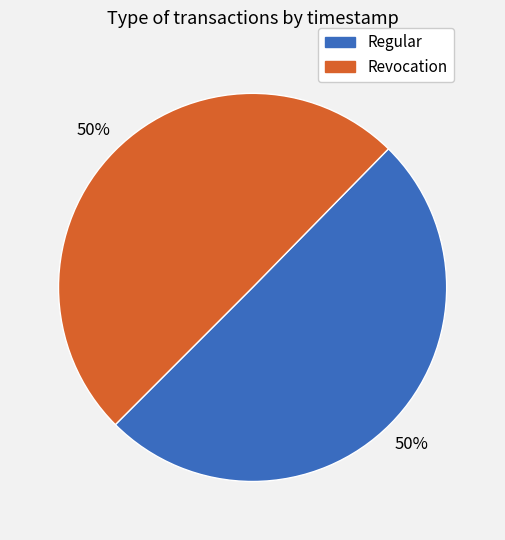

What is the ratio of the value at Regular to the value at Revocation?

1.0